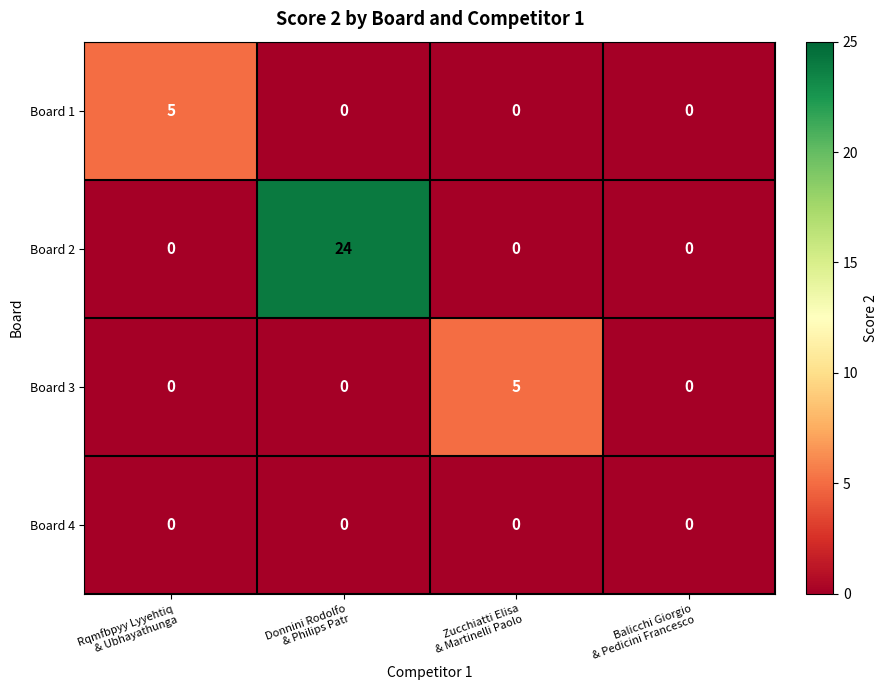

What is the maximum value for Board 2?

24